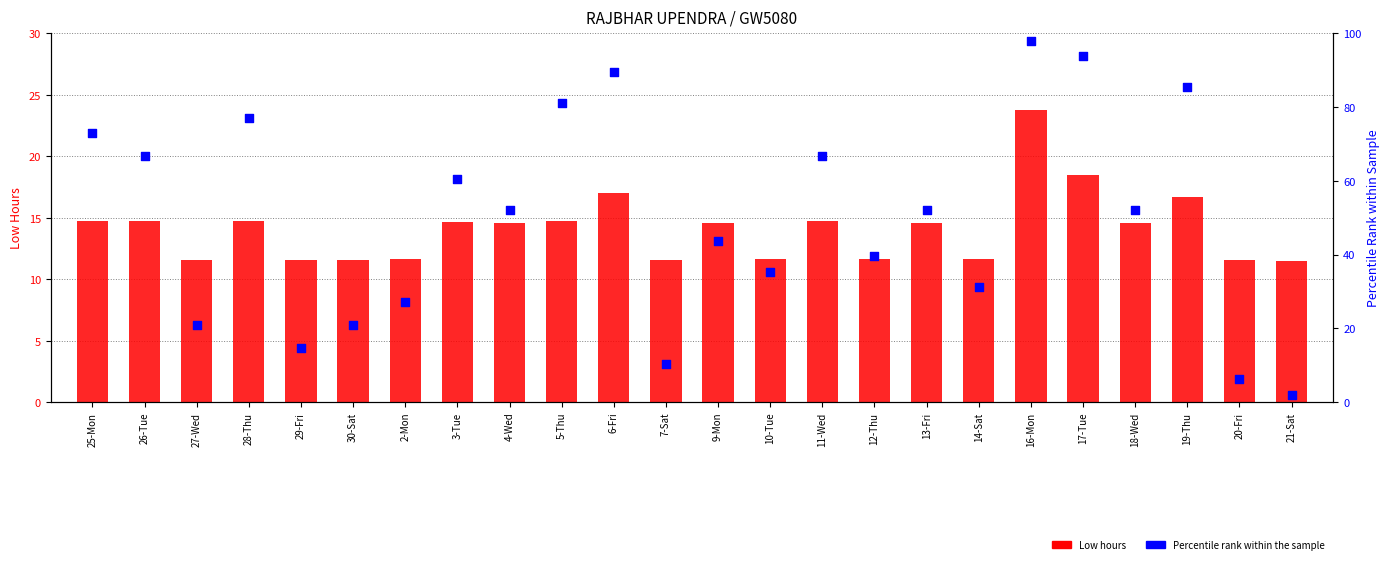

Which series has the largest total across all categories?

Percentile rank within the sample